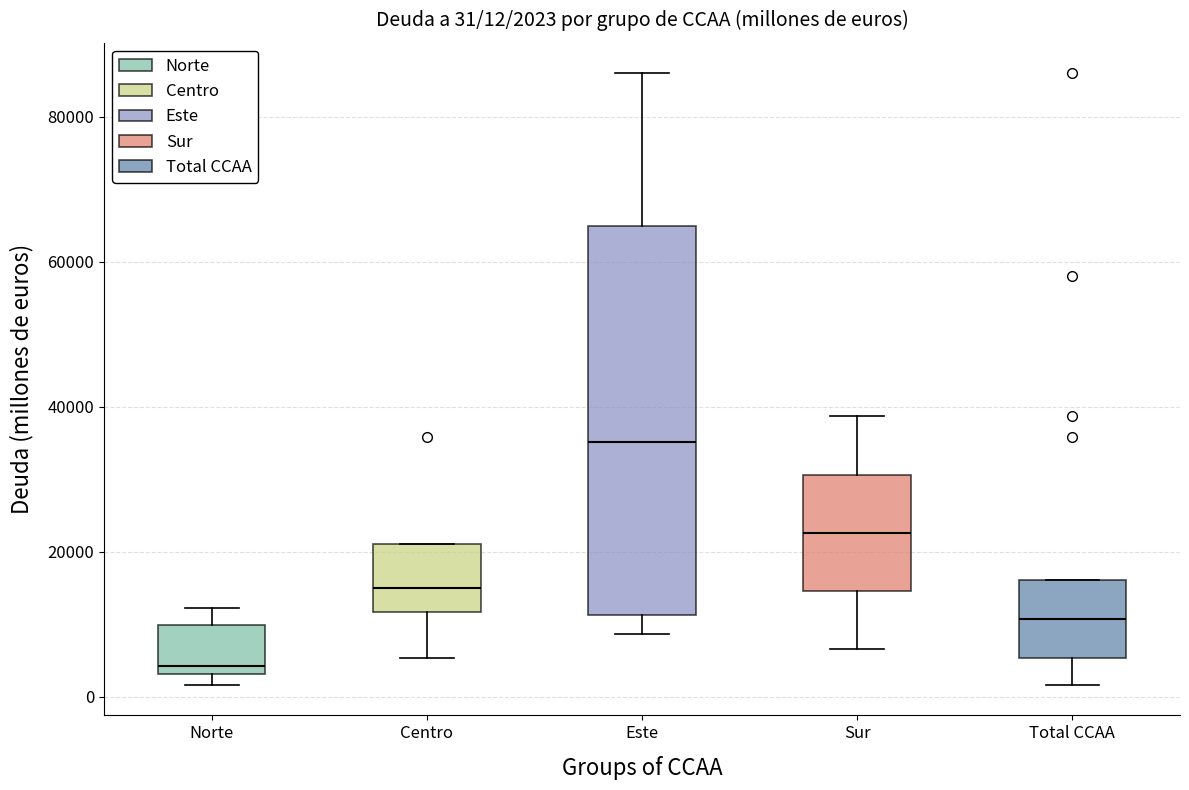

Comparing the boxes themselves (not the whiskers), which one is the tallest?

Este